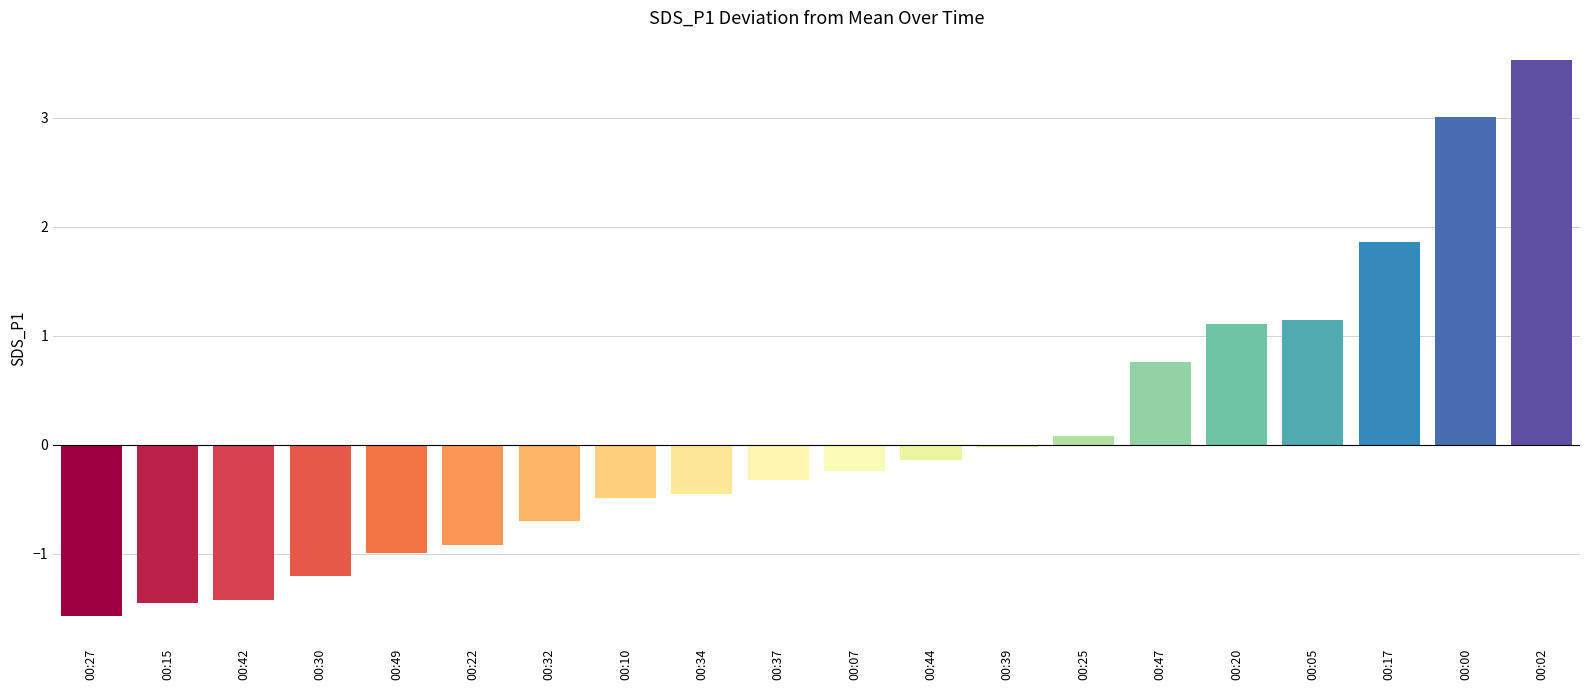

The value at 00:27 is -1.6. True or false?

True